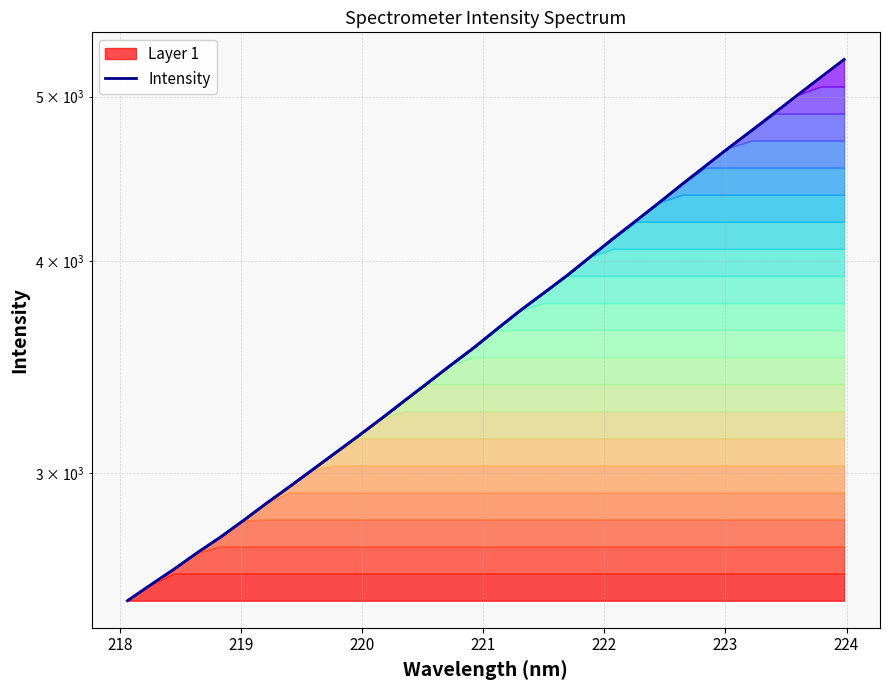

How many values exceed 3651?

16